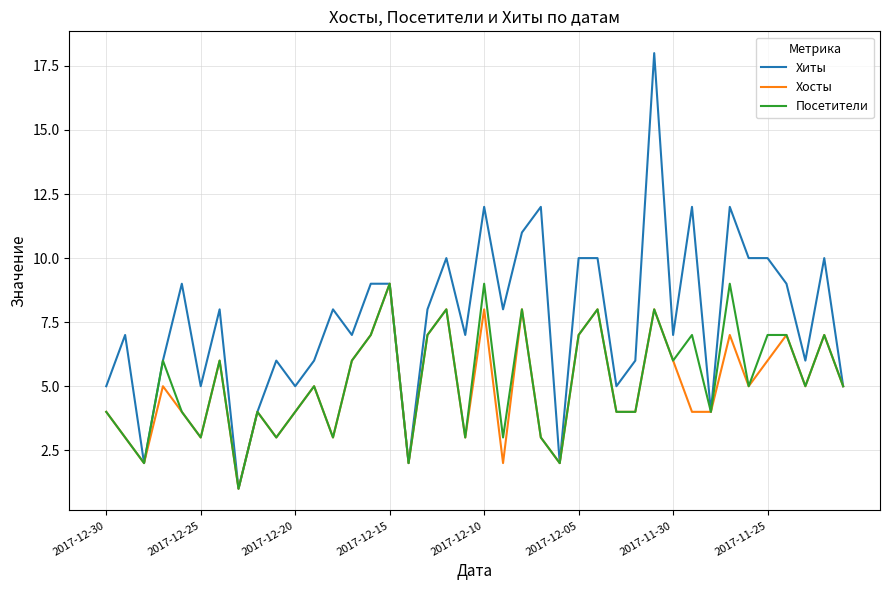

What is the greatest value displayed?

18